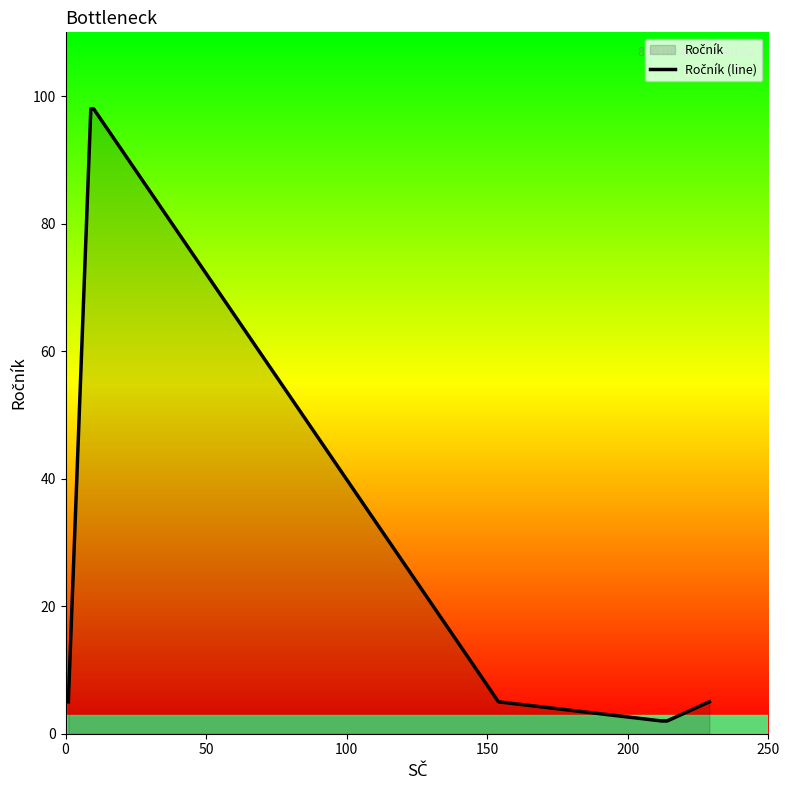

Count the number of data series in this chart.

1